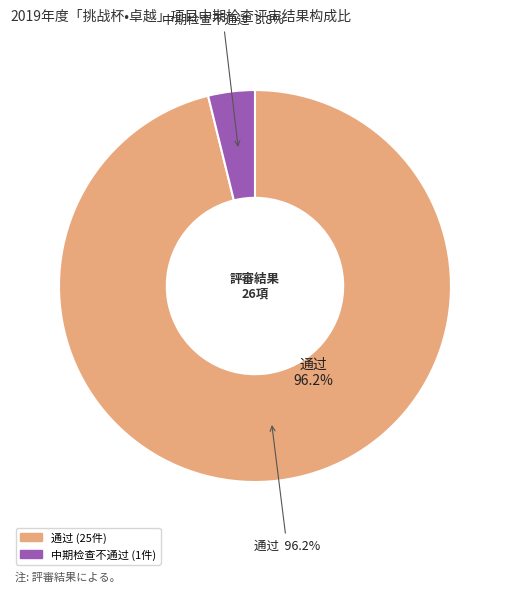

How many segments does this pie chart have?

2